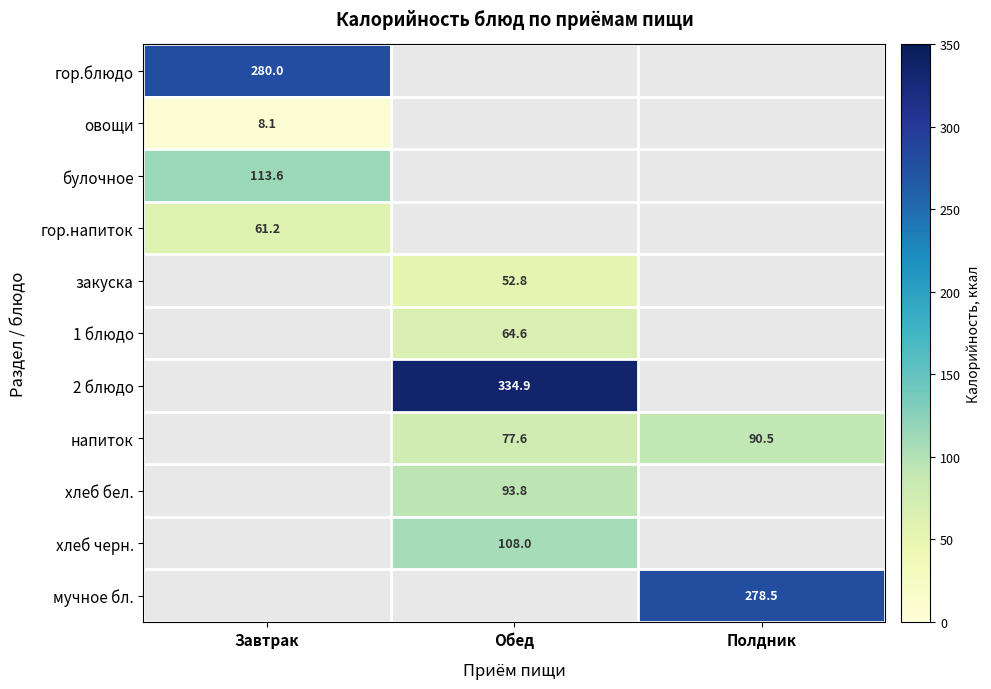

How many values in гор.напиток are above zero?

1